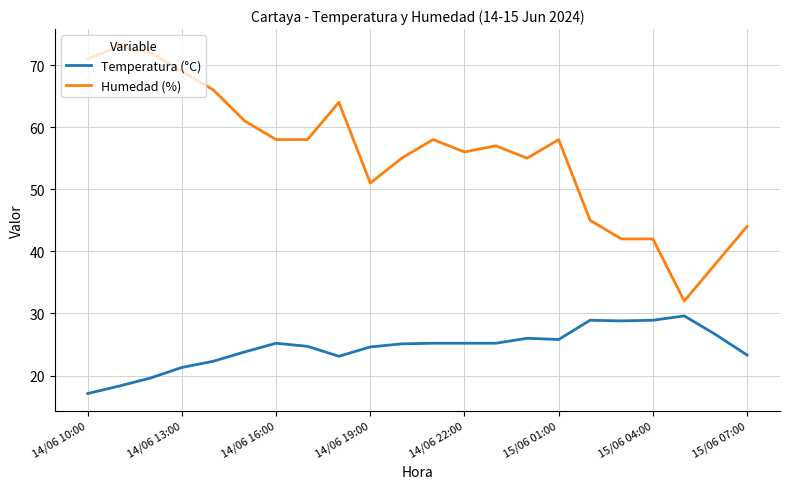

Which series has the widest spread of values?

Humedad (%)